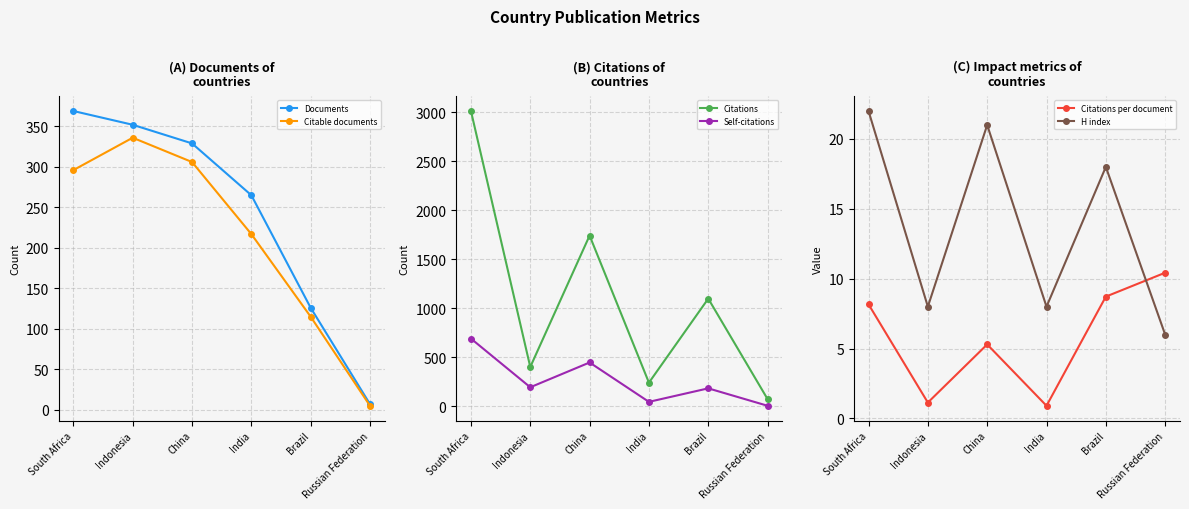

How many interior local peaks does the Citations series have?

2